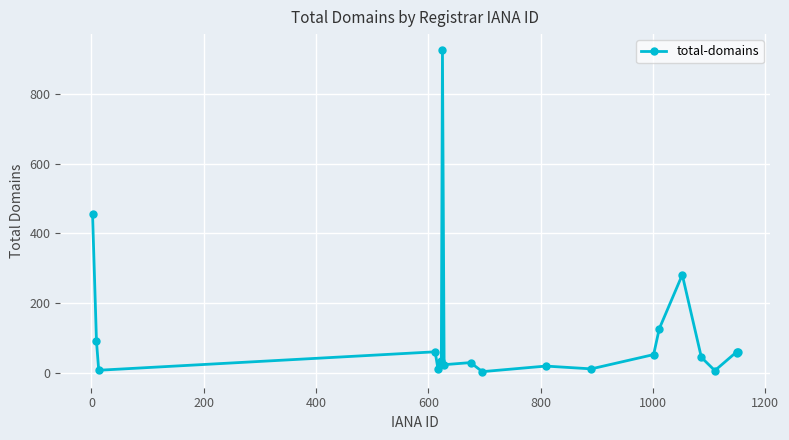

True or false: there are more than 0 points higher than both neighbors.

True